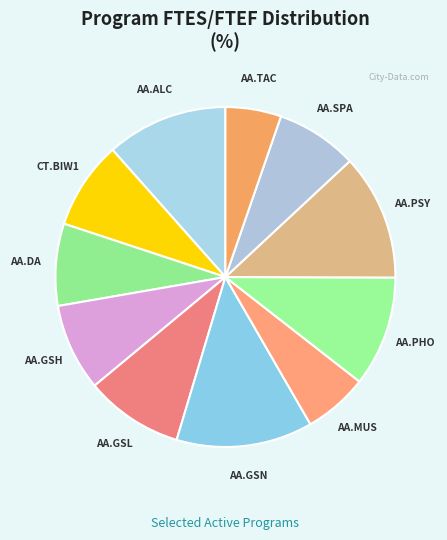

How many segments does this pie chart have?

11